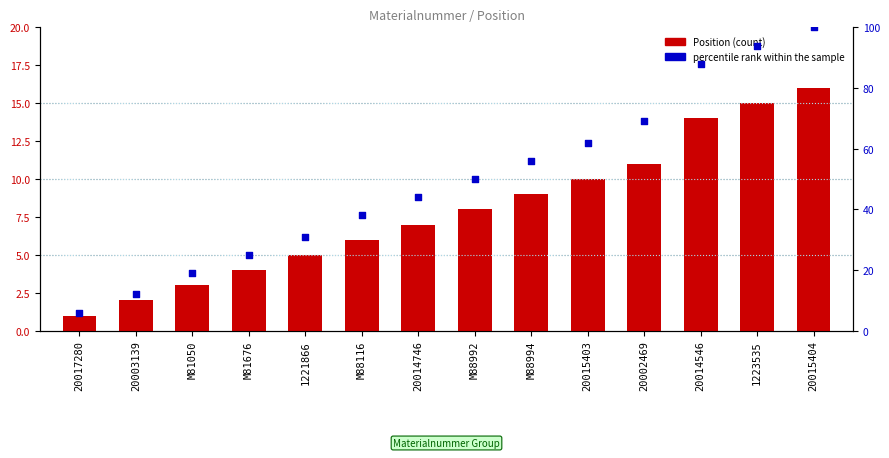

Which series has the widest spread of Y values?

percentile rank within the sample